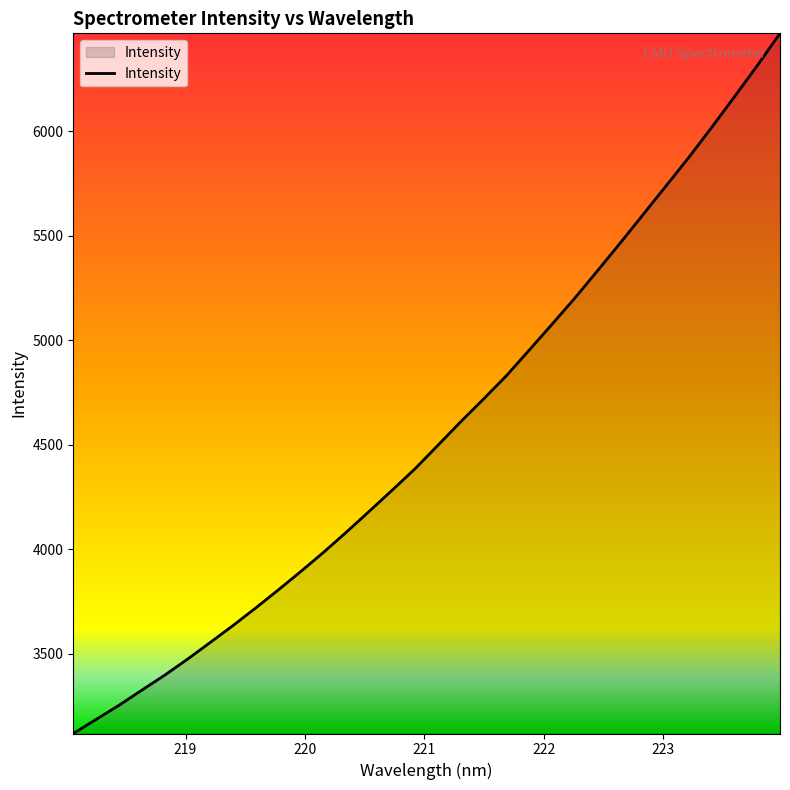

How many lines are shown in the chart?

1